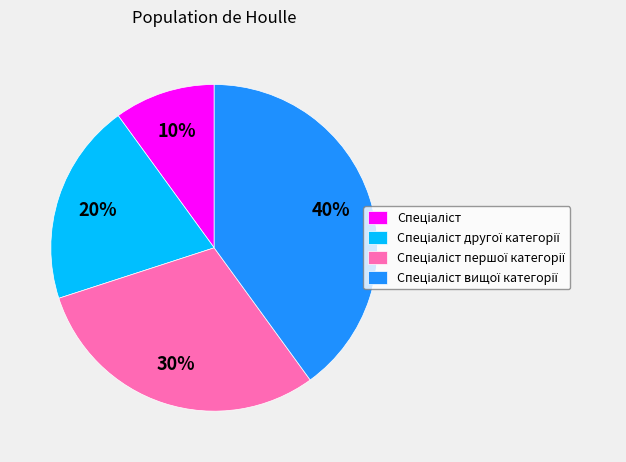

To the nearest percent, what is the average slice percentage?

25%